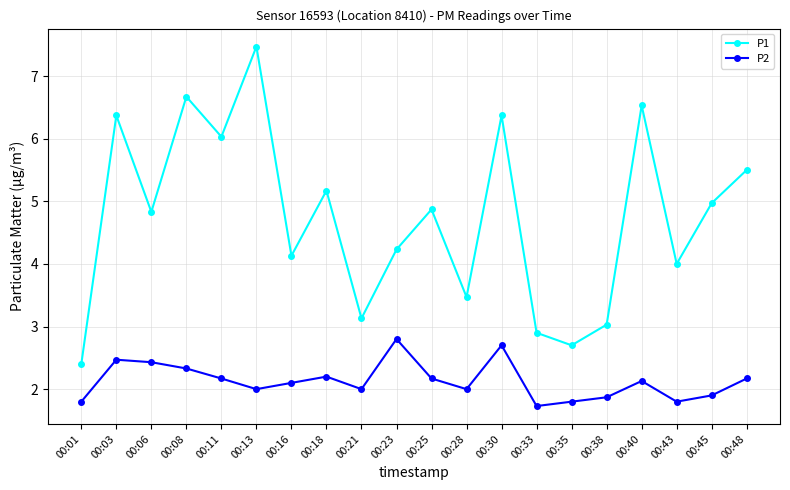

True or false: P2 and P1 cross at least once.

False